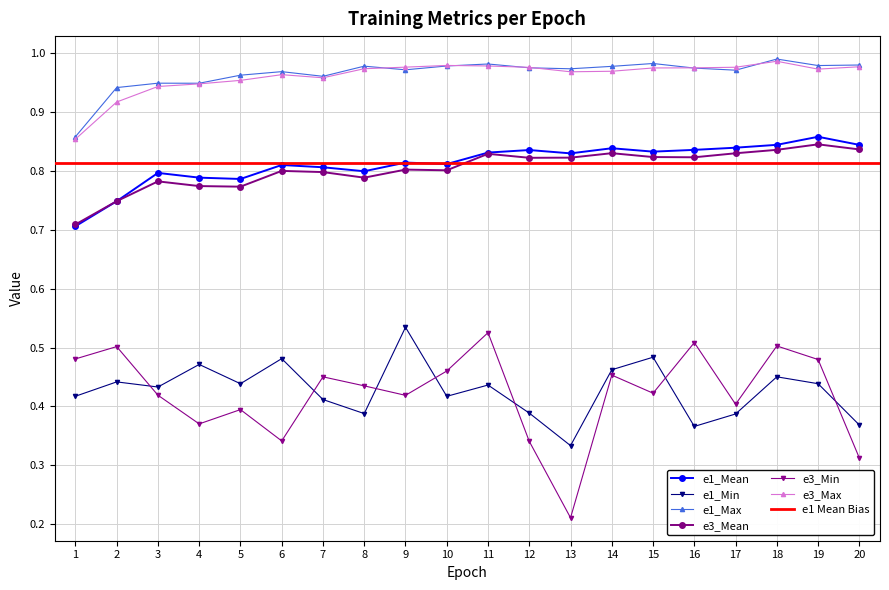

Between 7 and 20, which series saw the biggest shift?

e3_Min